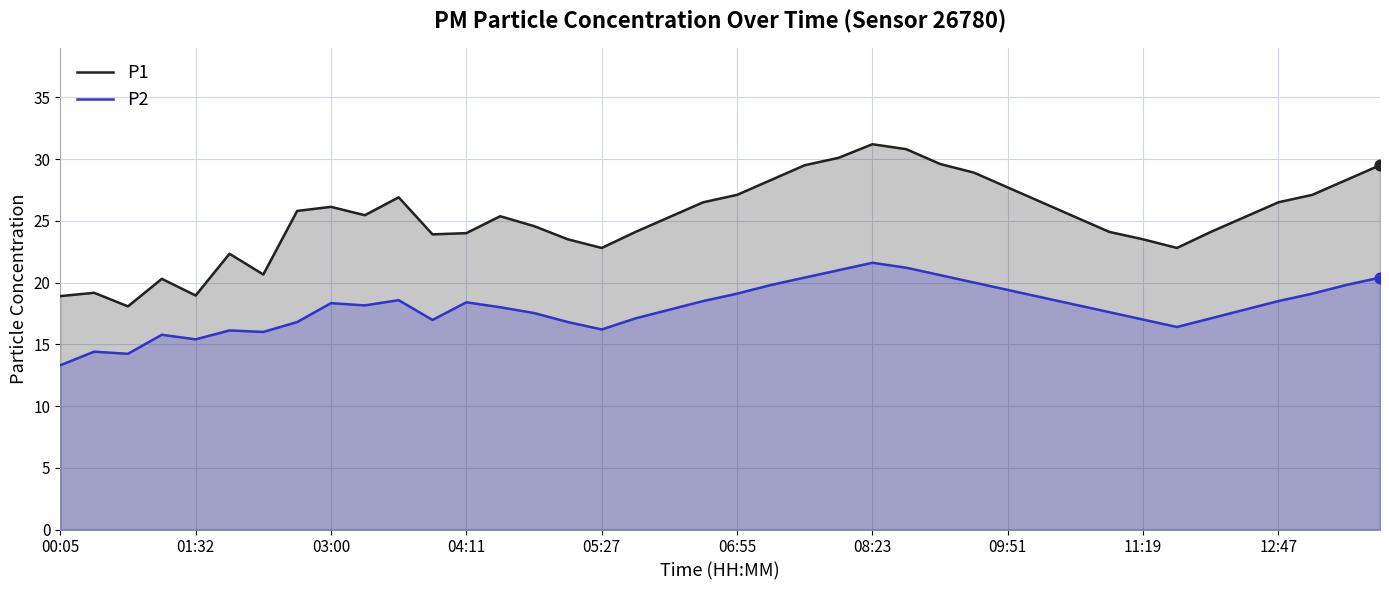

At how many categories does at least one series exceed 15?

40